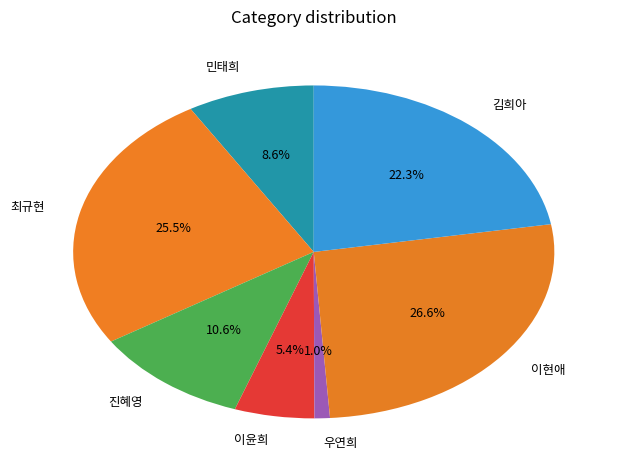

Between 진혜영 and 최규현, which is larger?

최규현